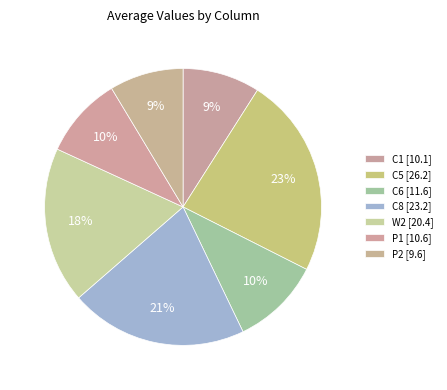

To the nearest percent, what portion does C8 represent?

21%